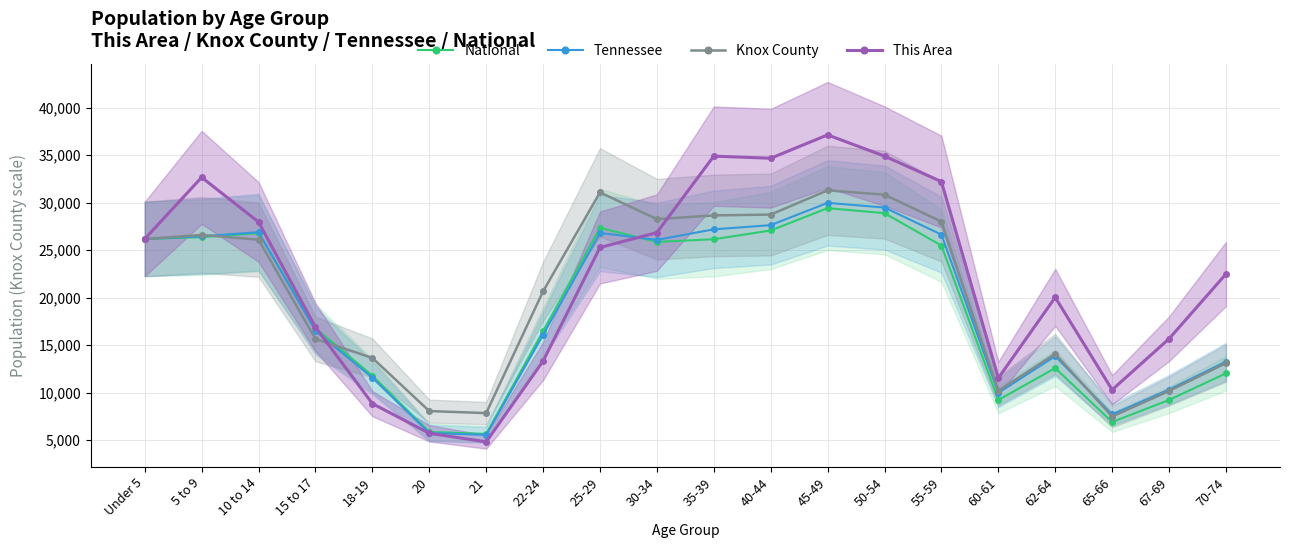

Rank the series at 62-64 from lowest to highest value.

National, Tennessee, Knox County, This Area